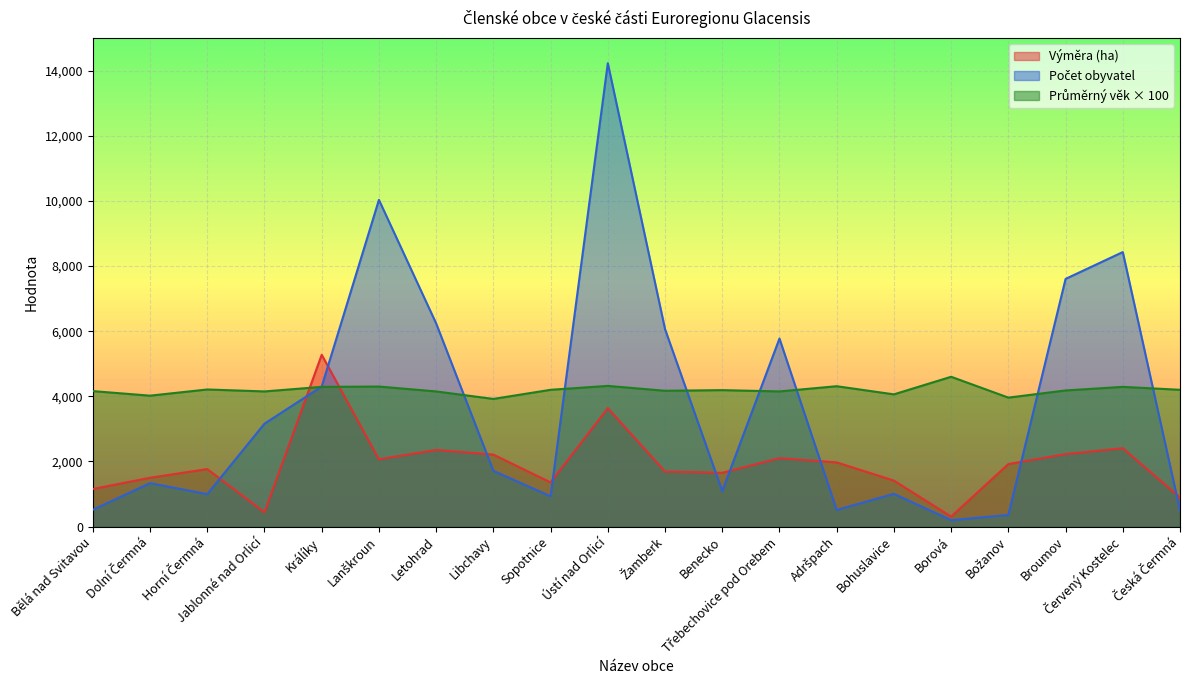

Is it true that Průměrný věk obyvatel equals 4170.0 at Žamberk?

True